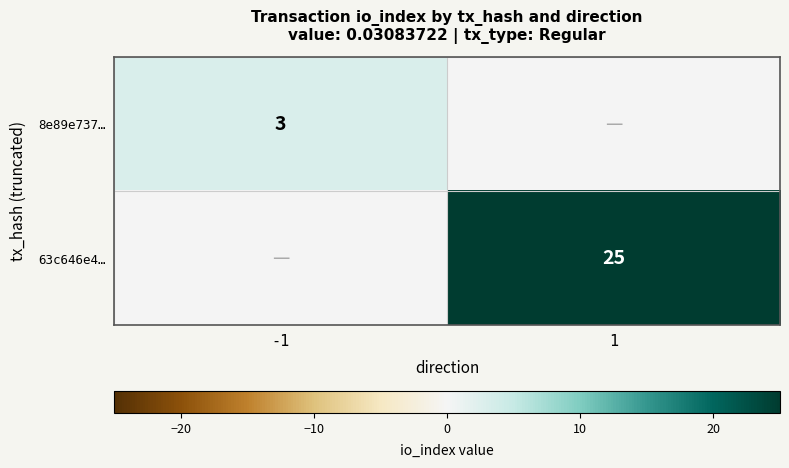

Is the value of 8e89e737… at -1 greater than the value of 63c646e4… at 1?

No